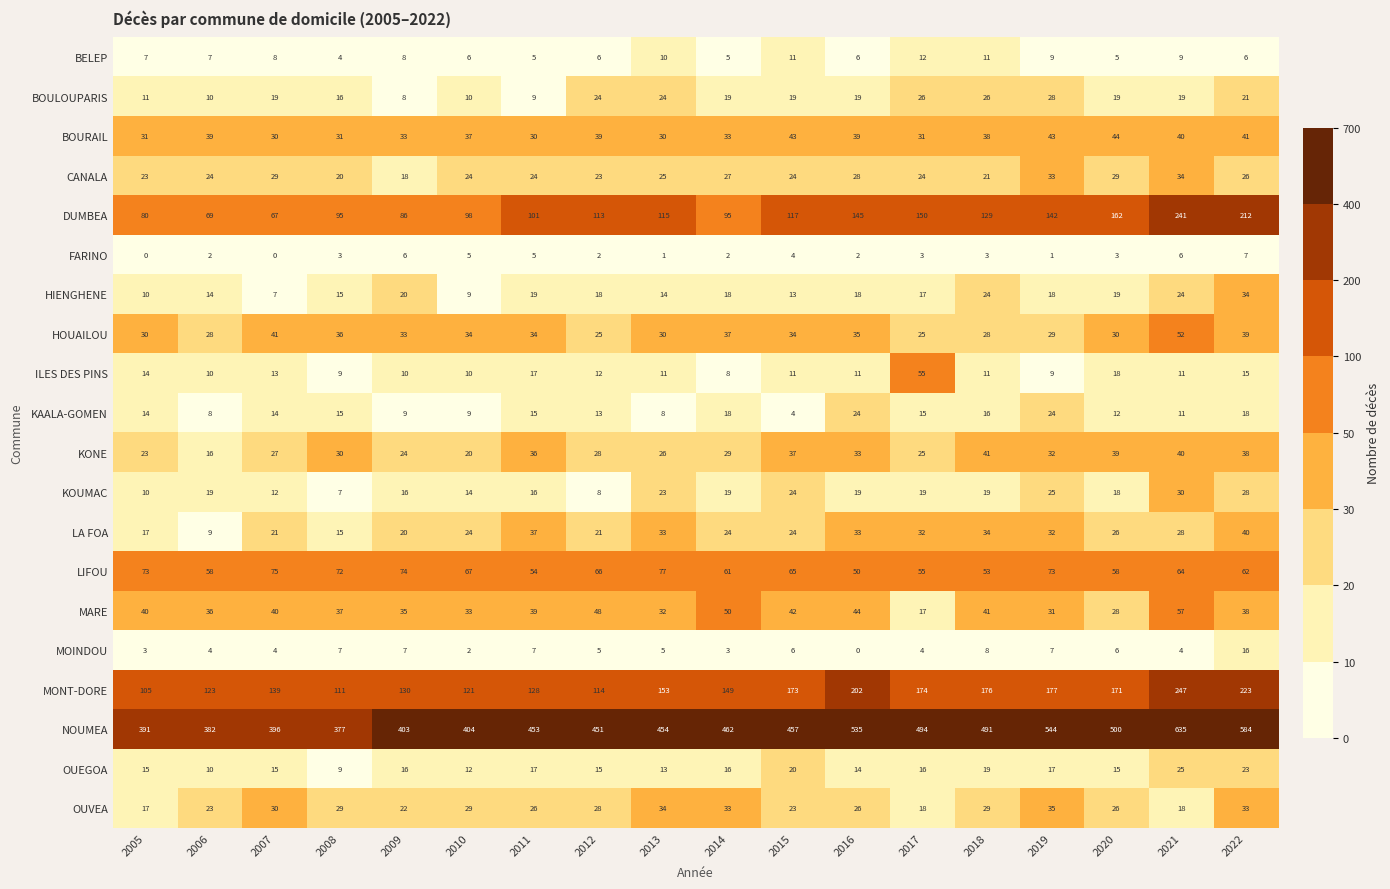

Which label corresponds to the largest value in the chart?

2021